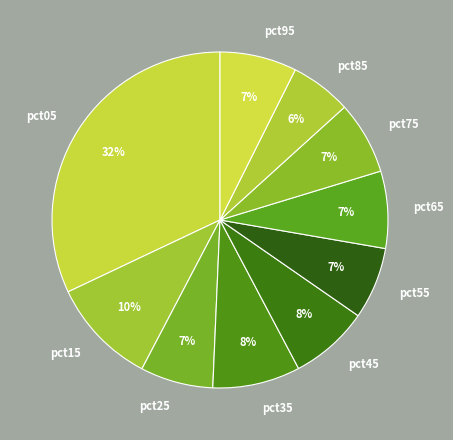

Do pct85 and pct55 together represent more than half of the pie?

No